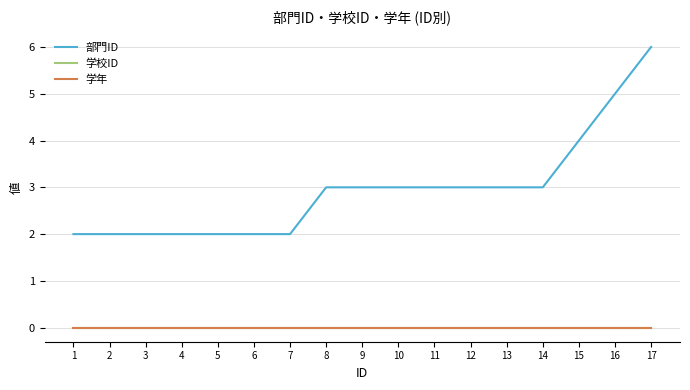

Which series has the largest total across all categories?

部門ID